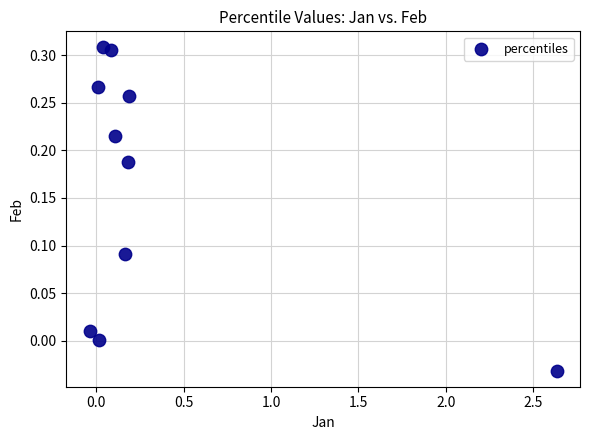

What is the range of X values (max minus min)?

2.7